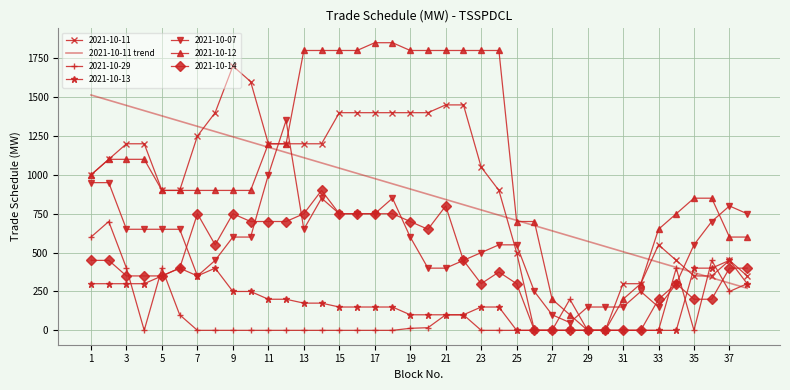

Rank the series by their maximum value, from highest to lowest.

2021-10-12, 2021-10-11, 2021-10-11 trend, 2021-10-07, 2021-10-14, 2021-10-29, 2021-10-13